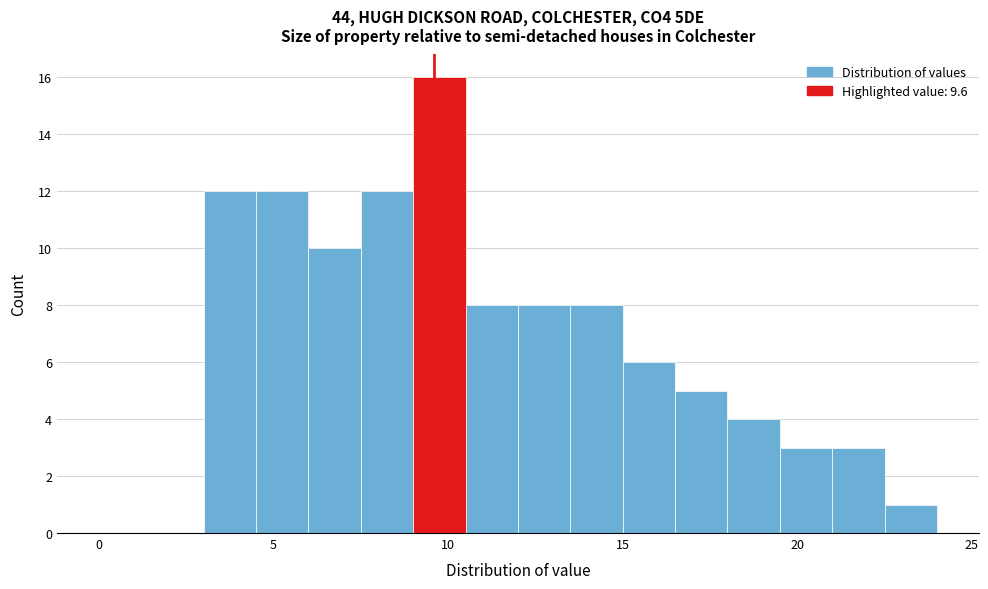

Read against the x-axis, roughly where is the centre of the tallest bar?

10.0